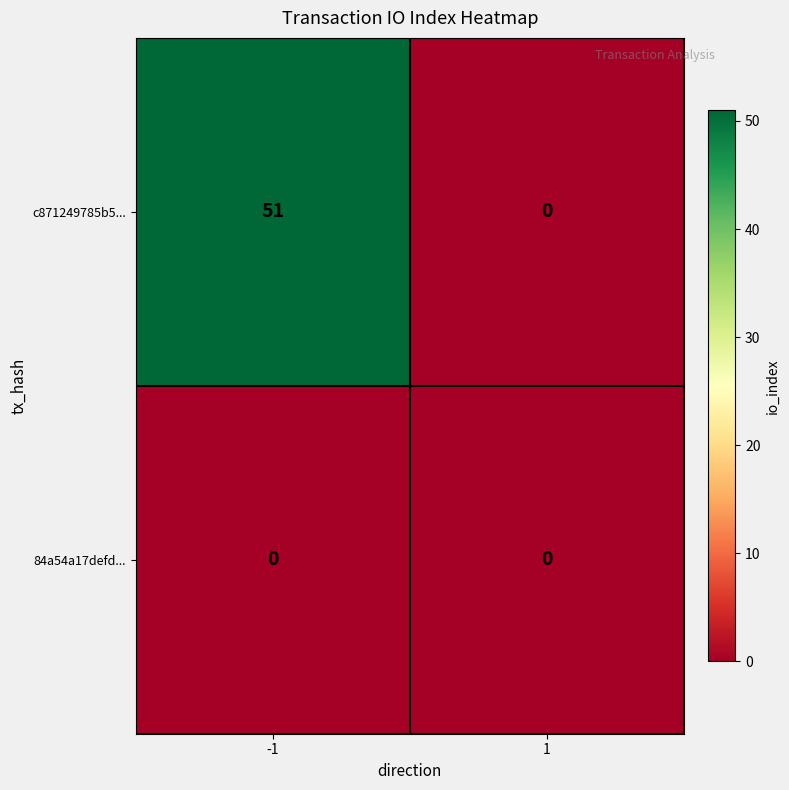

List the series in order of their overall mean, highest first.

c871249785b5..., 84a54a17defd...